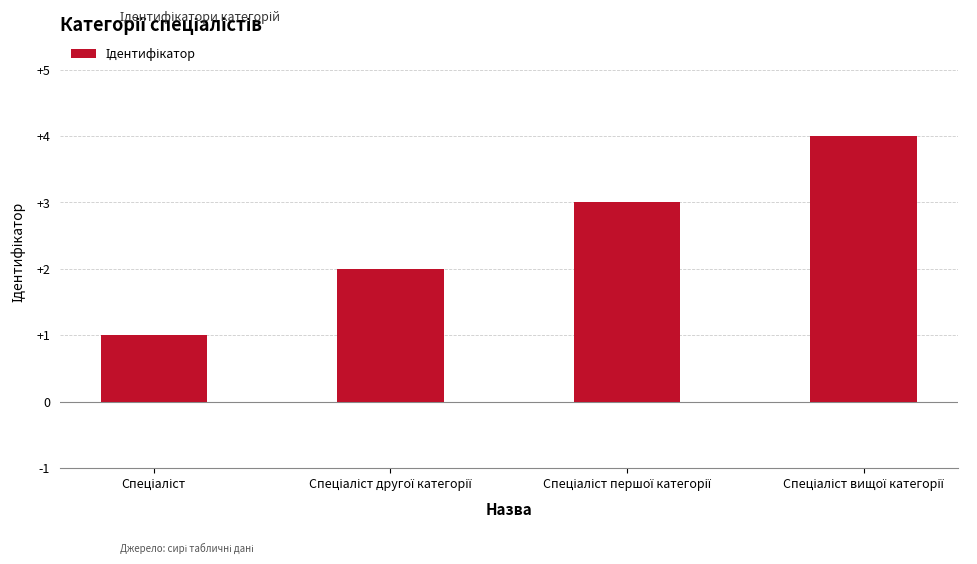

What is the difference between the maximum and minimum values?

3